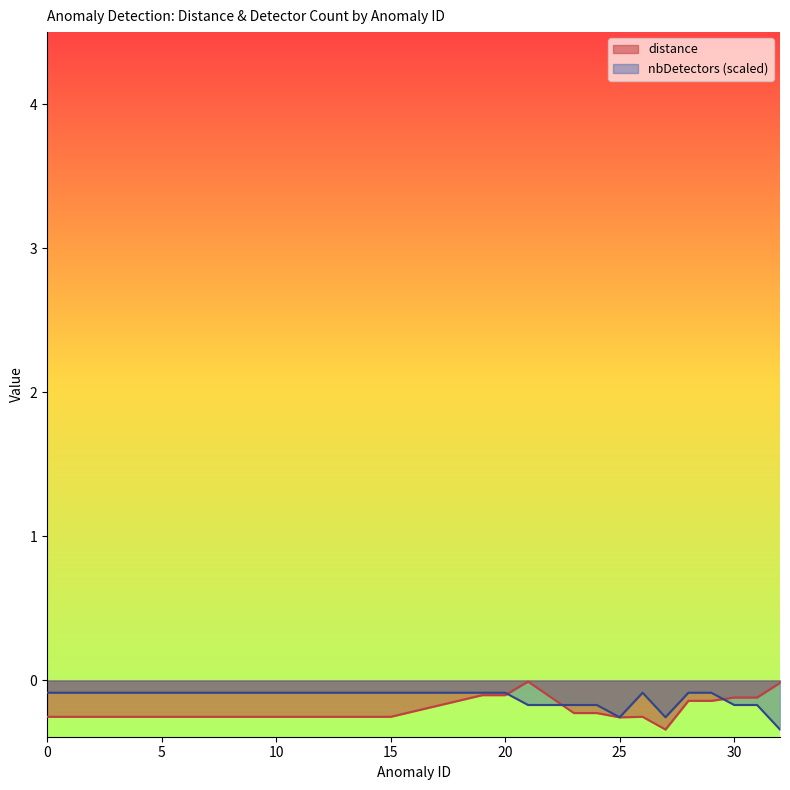

Rank the series at 19 from lowest to highest value.

distance, nbDetectors